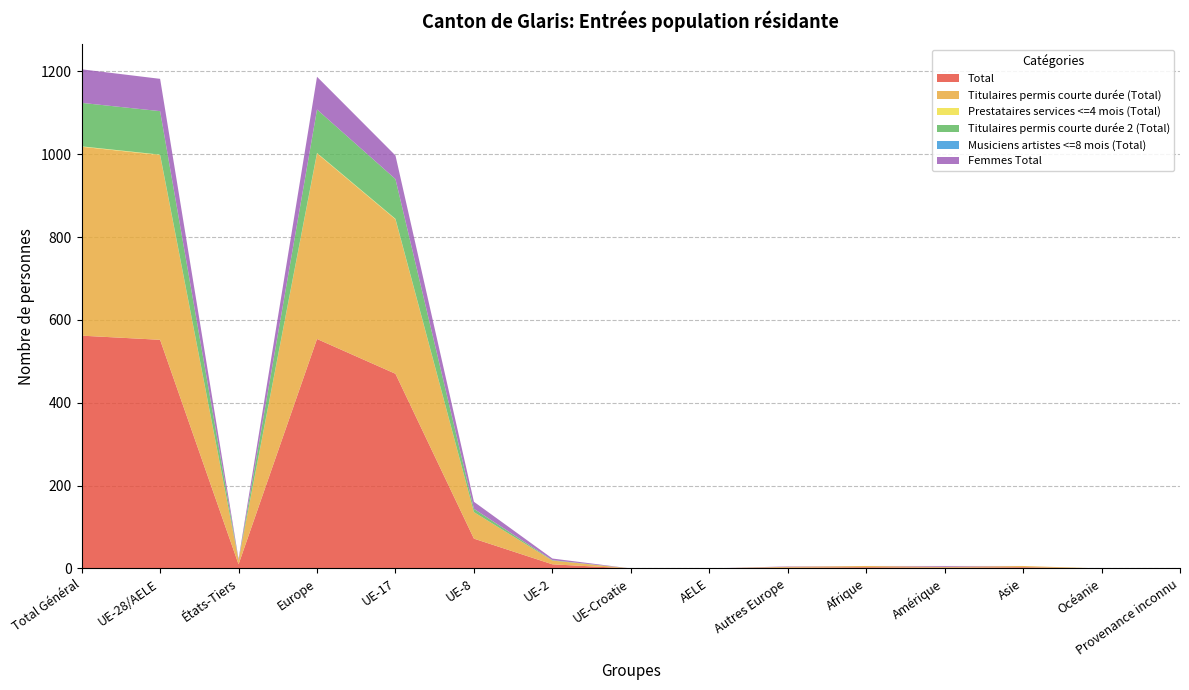

Reading right to left, extract all data points from this chart.

Total: Provenance inconnu=0	Océanie=0	Asie=3	Amérique=2	Afrique=3	Autres Europe=2	AELE=0	UE-Croatie=0	UE-2=10	UE-8=72	UE-17=470	Europe=554	États-Tiers=10	UE-28/AELE=552	Total Général=562
Titulaires permis courte durée (Total): Provenance inconnu=0	Océanie=0	Asie=3	Amérique=2	Afrique=3	Autres Europe=2	AELE=0	UE-Croatie=0	UE-2=9	UE-8=64	UE-17=373	Europe=448	États-Tiers=10	UE-28/AELE=446	Total Général=456
Prestataires services <=4 mois (Total): Provenance inconnu=0	Océanie=0	Asie=0	Amérique=0	Afrique=0	Autres Europe=0	AELE=0	UE-Croatie=0	UE-2=0	UE-8=0	UE-17=1	Europe=1	États-Tiers=0	UE-28/AELE=1	Total Général=1
Titulaires permis courte durée 2 (Total): Provenance inconnu=0	Océanie=0	Asie=0	Amérique=0	Afrique=0	Autres Europe=0	AELE=0	UE-Croatie=0	UE-2=1	UE-8=8	UE-17=96	Europe=105	États-Tiers=0	UE-28/AELE=105	Total Général=105
Musiciens artistes <=8 mois (Total): Provenance inconnu=0	Océanie=0	Asie=0	Amérique=0	Afrique=0	Autres Europe=0	AELE=0	UE-Croatie=0	UE-2=0	UE-8=0	UE-17=0	Europe=0	États-Tiers=0	UE-28/AELE=0	Total Général=0
Femmes Total: Provenance inconnu=0	Océanie=0	Asie=0	Amérique=2	Afrique=0	Autres Europe=1	AELE=0	UE-Croatie=0	UE-2=4	UE-8=17	UE-17=57	Europe=79	États-Tiers=3	UE-28/AELE=78	Total Général=81